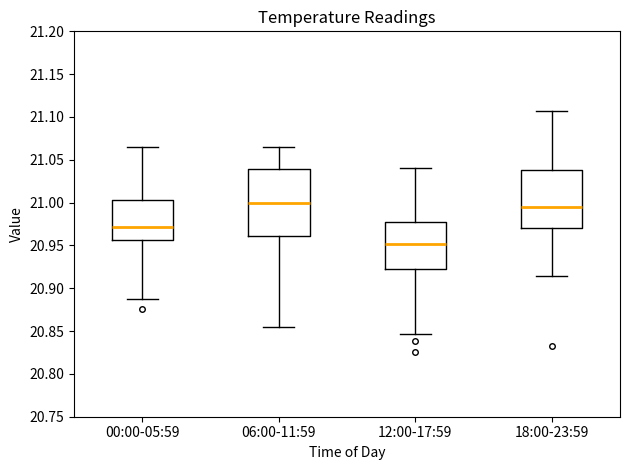

Reading left to right, transcribe this box plot: for each box, give where its median line is, the range the box spans, and where its two whiskers end, as read against the y-axis. The values are not printed on the chart, so give them approximately, as read against the axis.

00:00-05:59: median 20.970, box 20.955 to 21.005, whiskers 20.885 to 21.065
06:00-11:59: median 21.000, box 20.960 to 21.040, whiskers 20.855 to 21.065
12:00-17:59: median 20.950, box 20.925 to 20.975, whiskers 20.845 to 21.040
18:00-23:59: median 20.995, box 20.970 to 21.040, whiskers 20.915 to 21.105